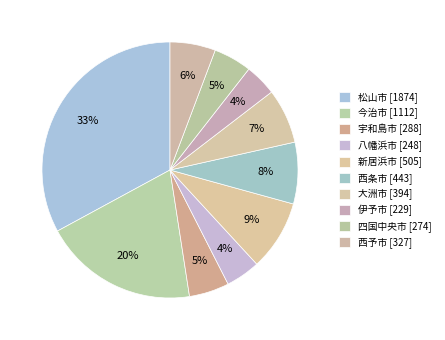

What percentage is the 大洲市 slice, to the nearest percent?

7%